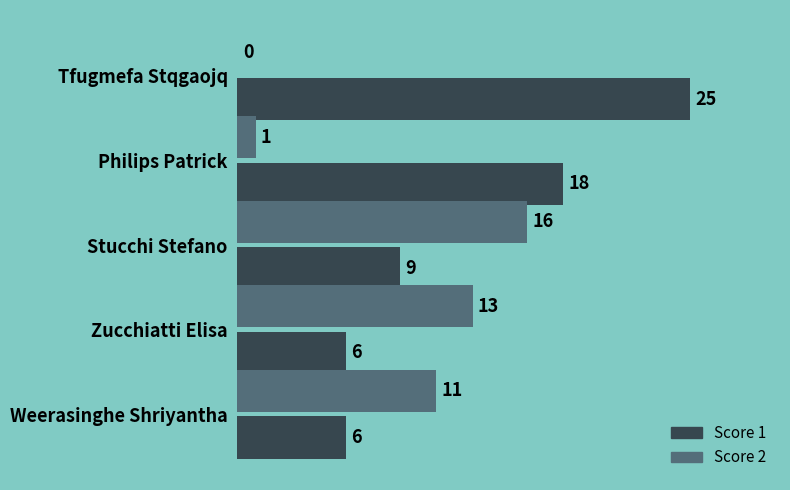

What is the approximate value of Score 1 at Philips Patrick, to the nearest 10?

20